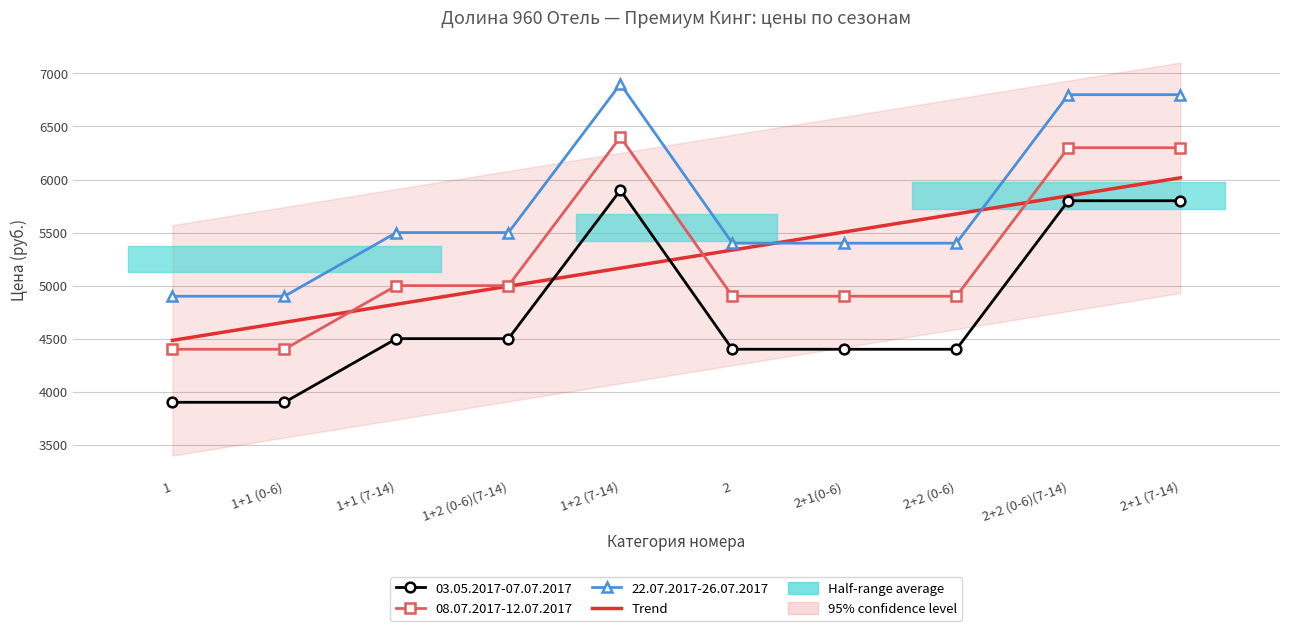

What are all the series names shown in the legend?

03.05.2017-07.07.2017, 08.07.2017-12.07.2017, 22.07.2017-26.07.2017